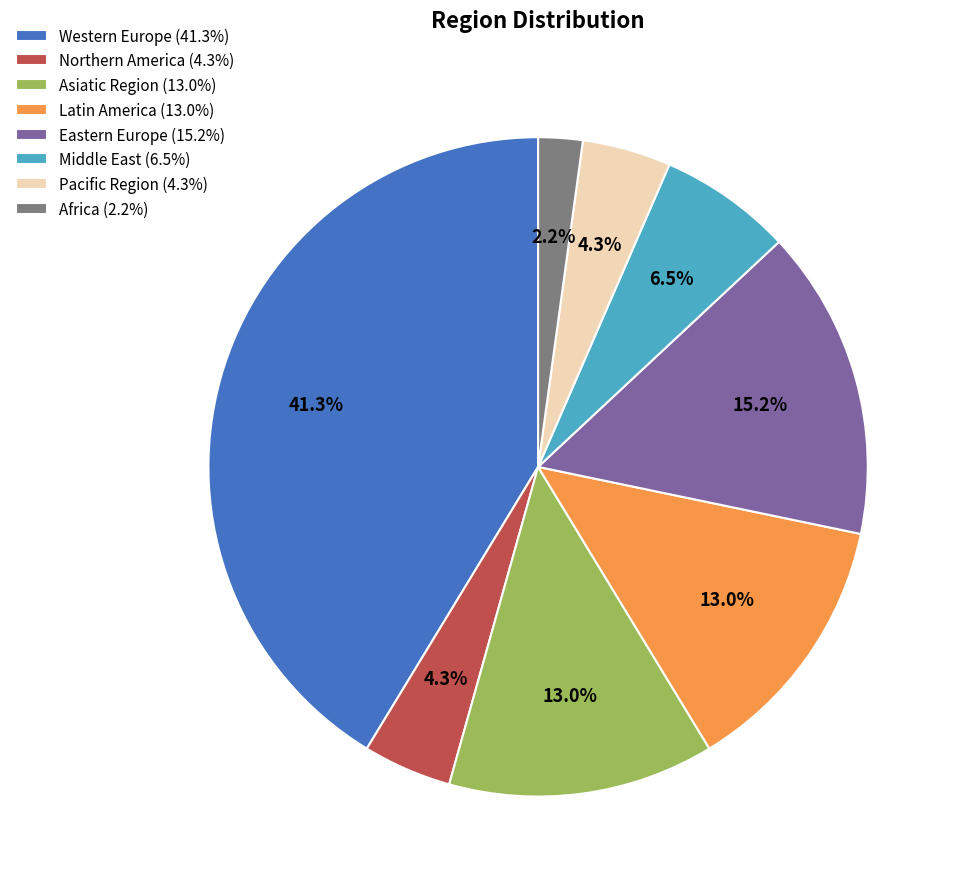

Approximately how many times larger is the value at Middle East (6.5%) compared to Asiatic Region (13.0%)?

0.5